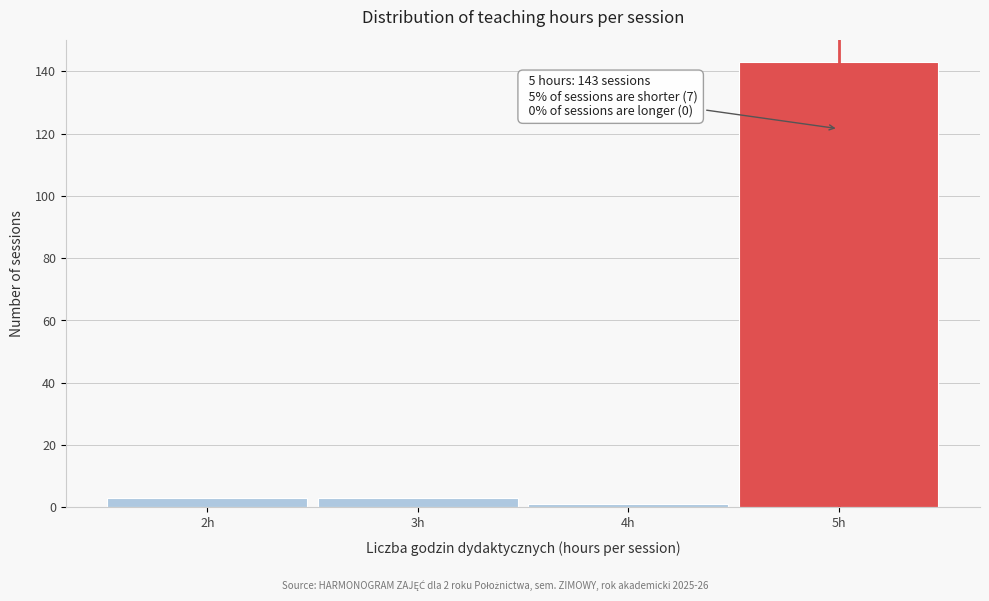

Reading left to right, transcribe all the data shown in this chart.

3	3	1	143